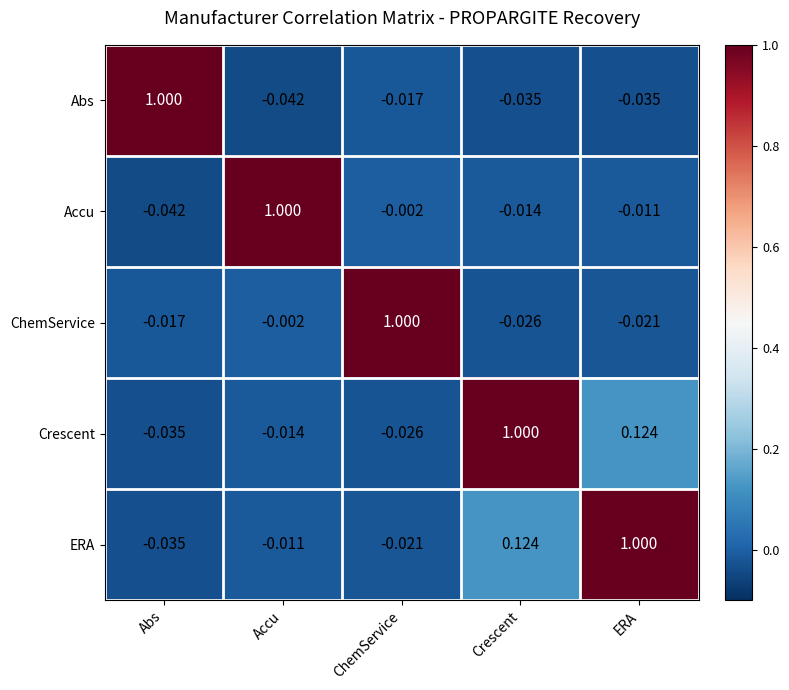

Which category has the lowest value in the ERA series?

Abs